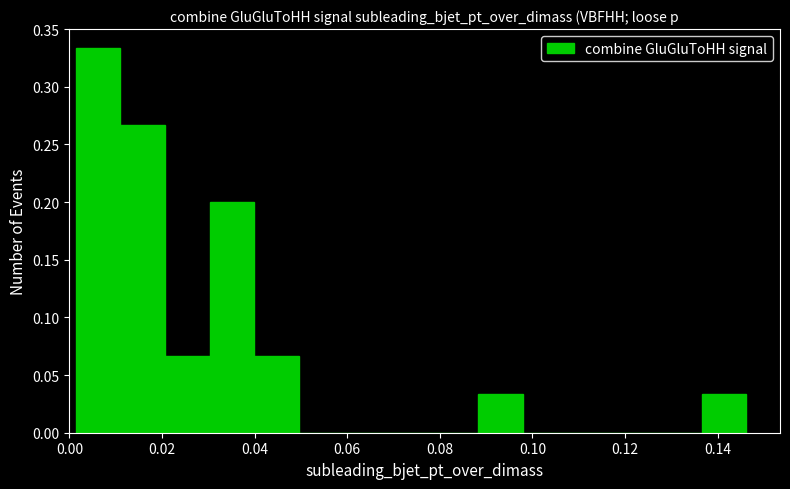

Reading left to right, list every bar in this chart as the range it spans on the x-axis followed by its height. Neither the bar edges nor the heights are printed on the chart, so give them approximately, as read against the axes.

0.002 to 0.010: 0.335
0.010 to 0.020: 0.265
0.020 to 0.030: 0.065
0.030 to 0.040: 0.200
0.040 to 0.050: 0.065
0.050 to 0.060: 0
0.060 to 0.068: 0
0.068 to 0.078: 0
0.078 to 0.088: 0
0.088 to 0.098: 0.035
0.098 to 0.108: 0
0.108 to 0.118: 0
0.118 to 0.126: 0
0.126 to 0.136: 0
0.136 to 0.146: 0.035